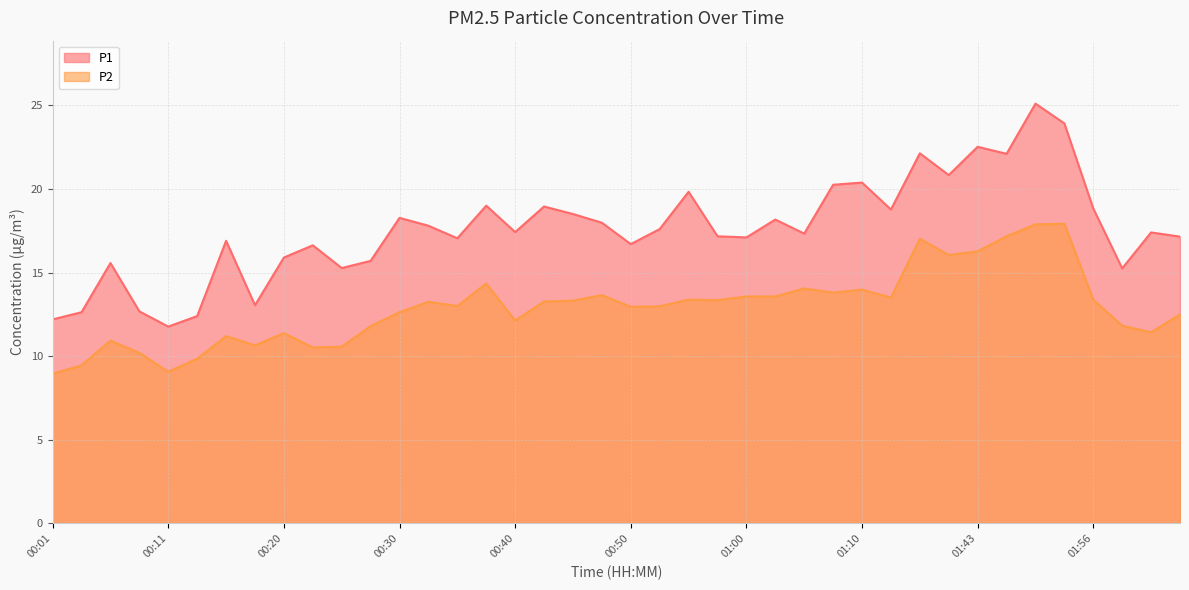

What is the maximum value for P1?

25.1